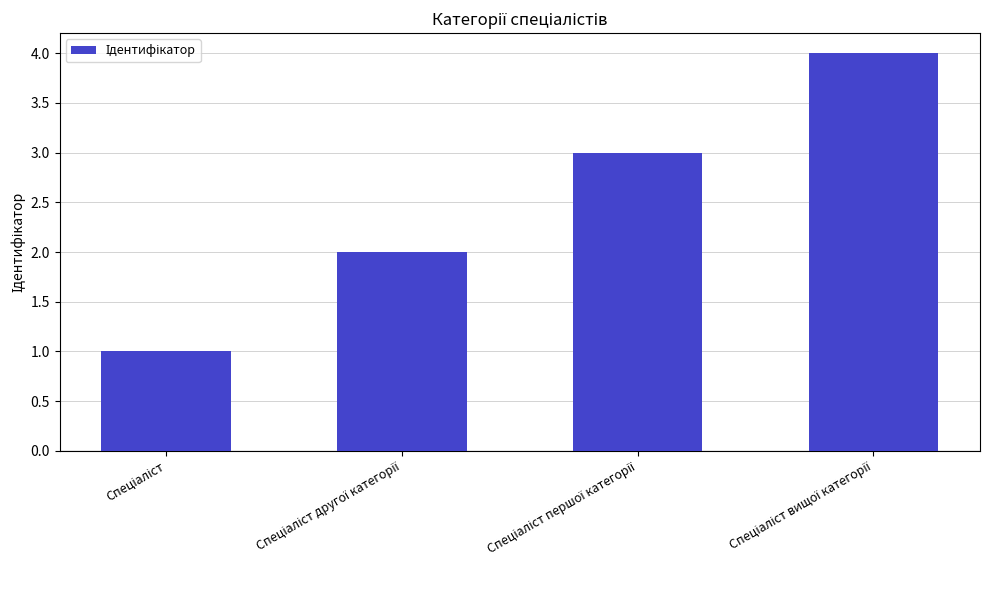

What is the difference between the maximum and minimum values?

3